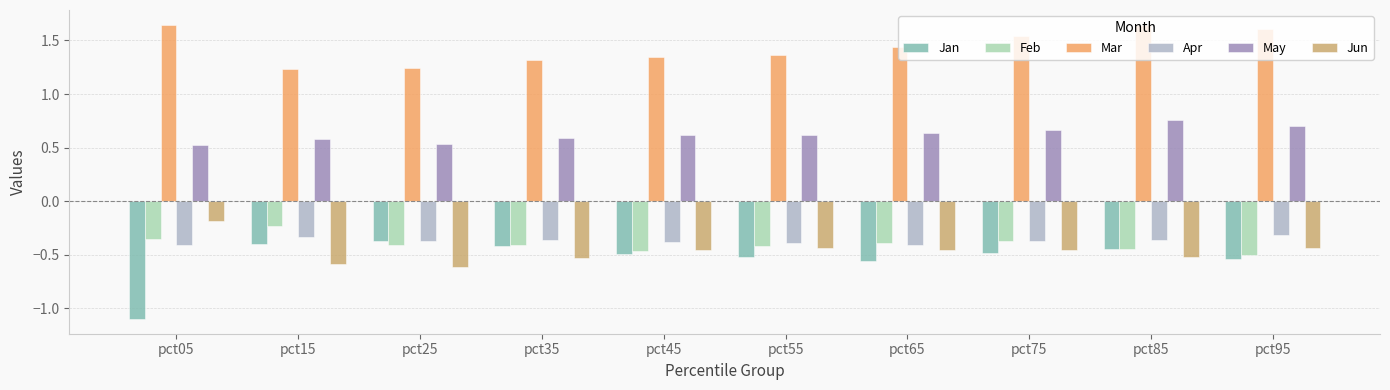

What are all the series names shown in the legend?

Jan, Feb, Mar, Apr, May, Jun